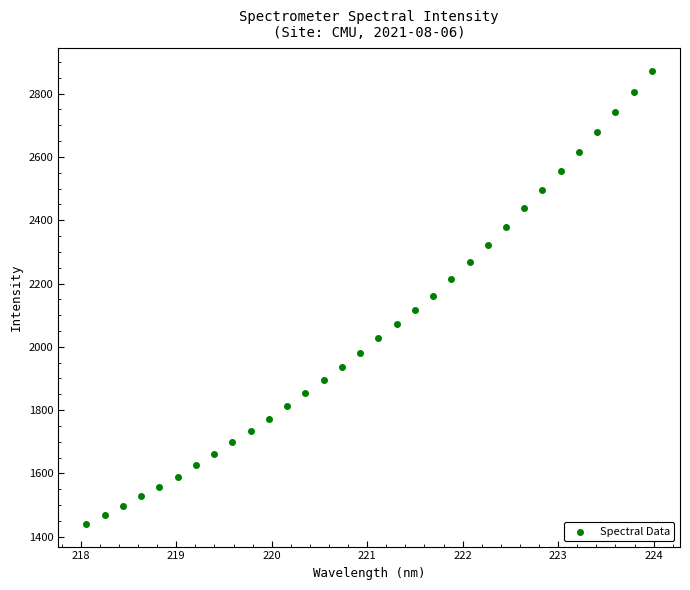

What is the range of Y values (max minus min)?

1431.0